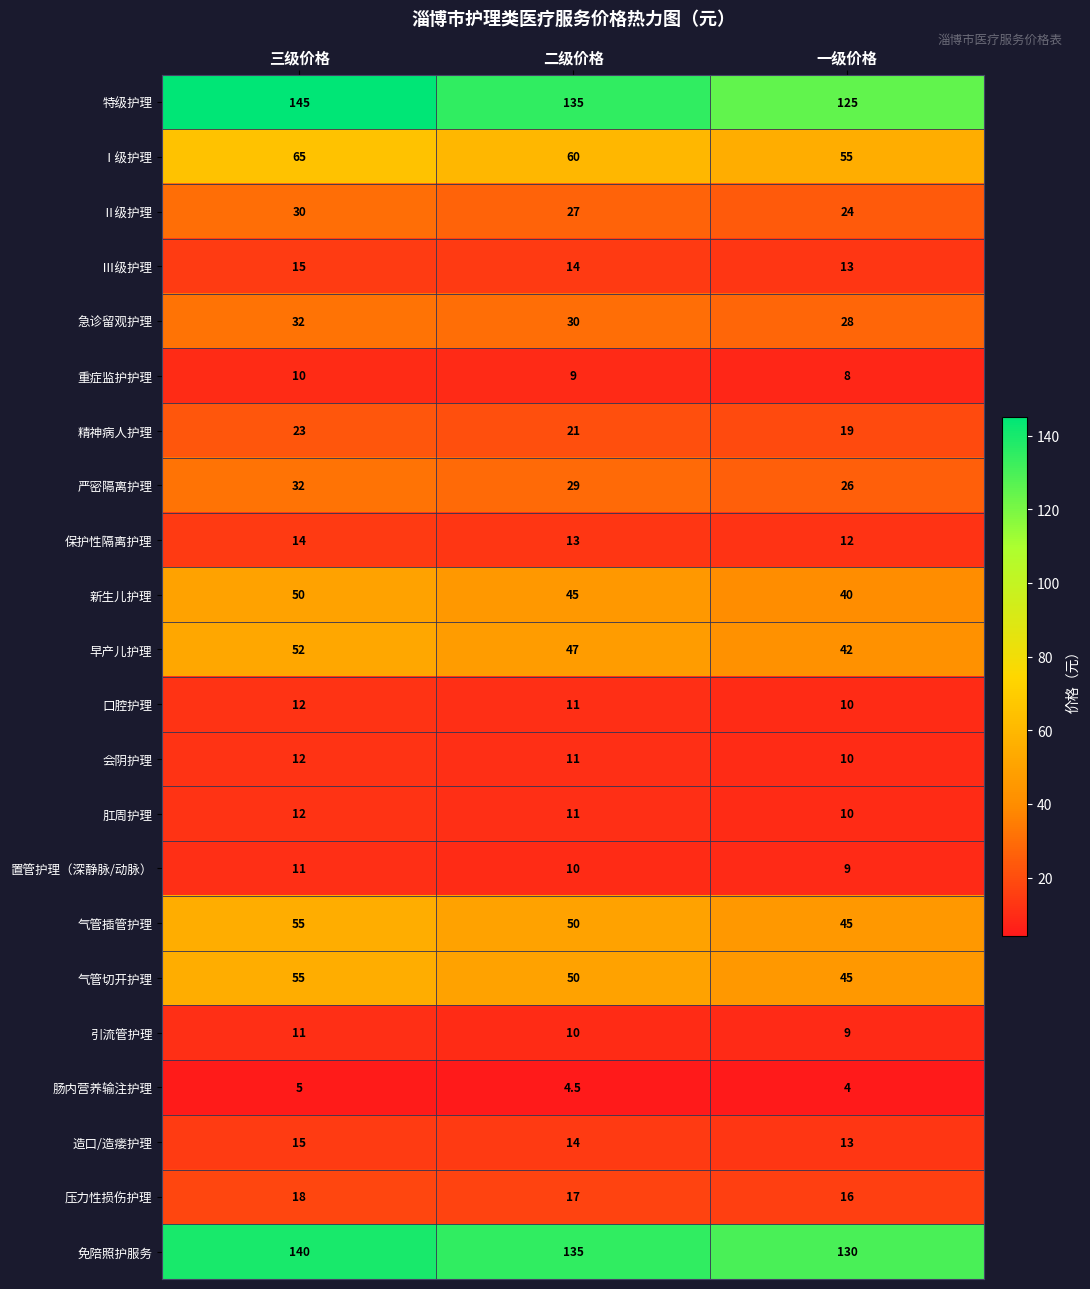

What is the sum of all 免陪照护服务 values?

405.0